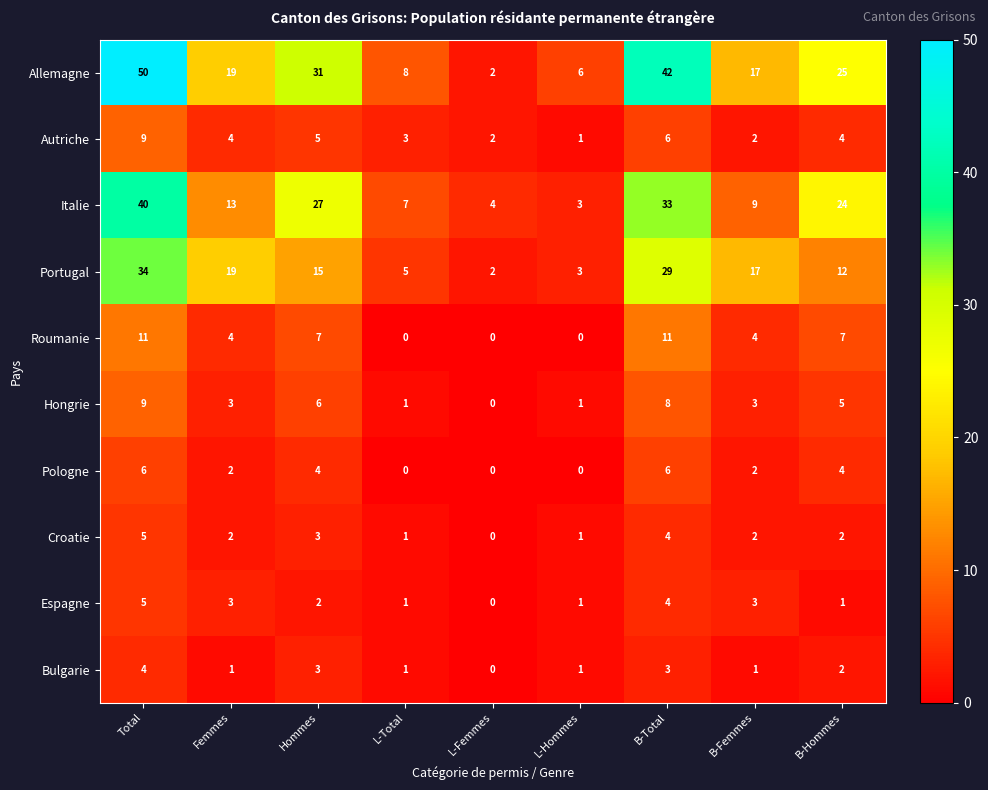

What is the difference between the Pologne values at B-Total and Femmes?

4